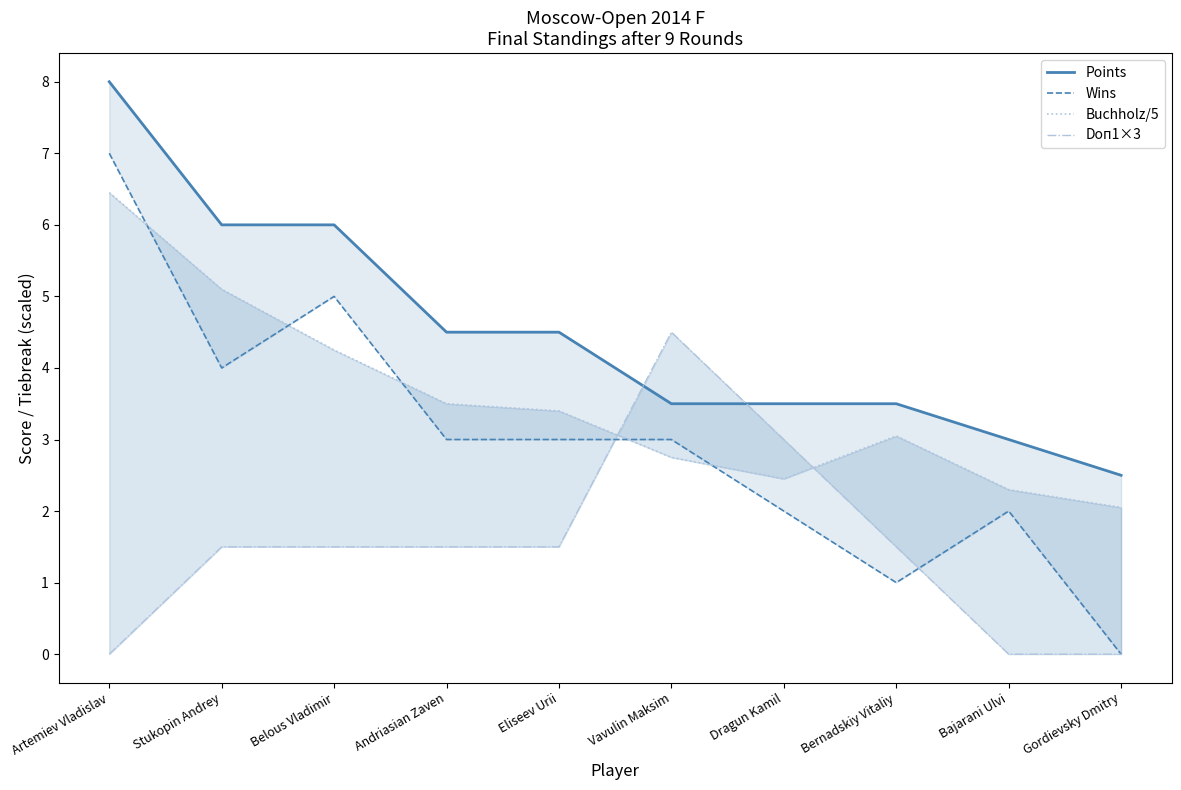

Which series has the largest range (max minus min)?

Wins